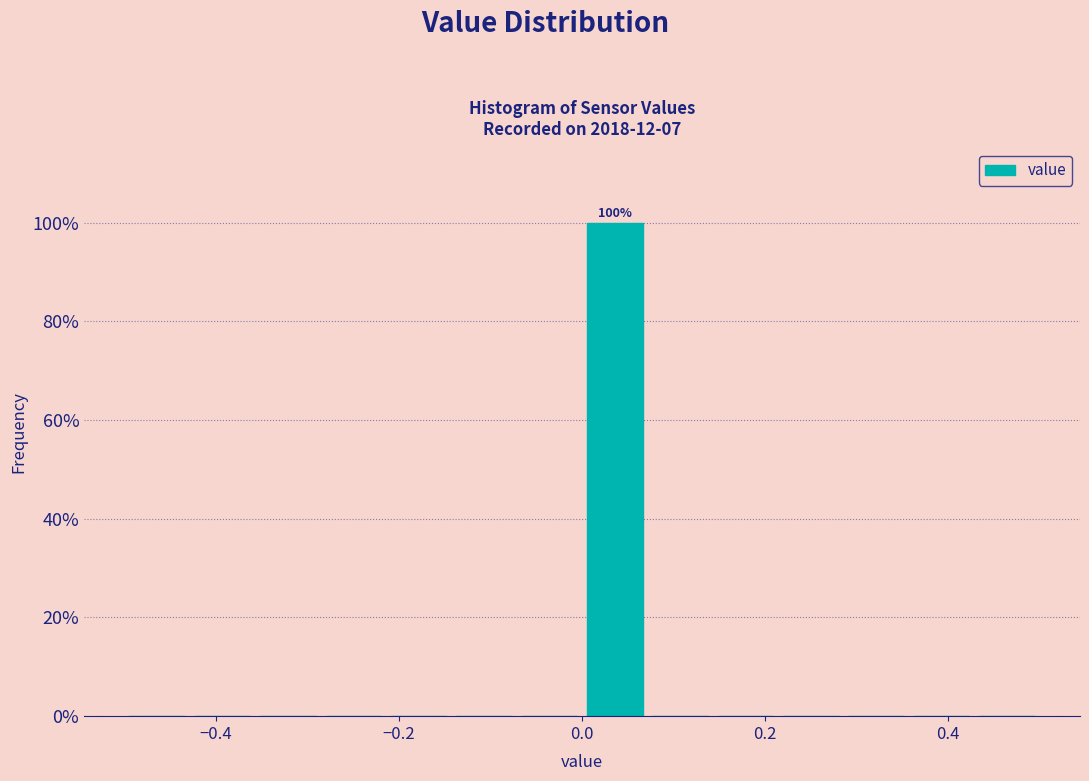

Around what value on the x-axis is the tallest bar? Give the approximate position of its centre, as read against the axis.

0.04